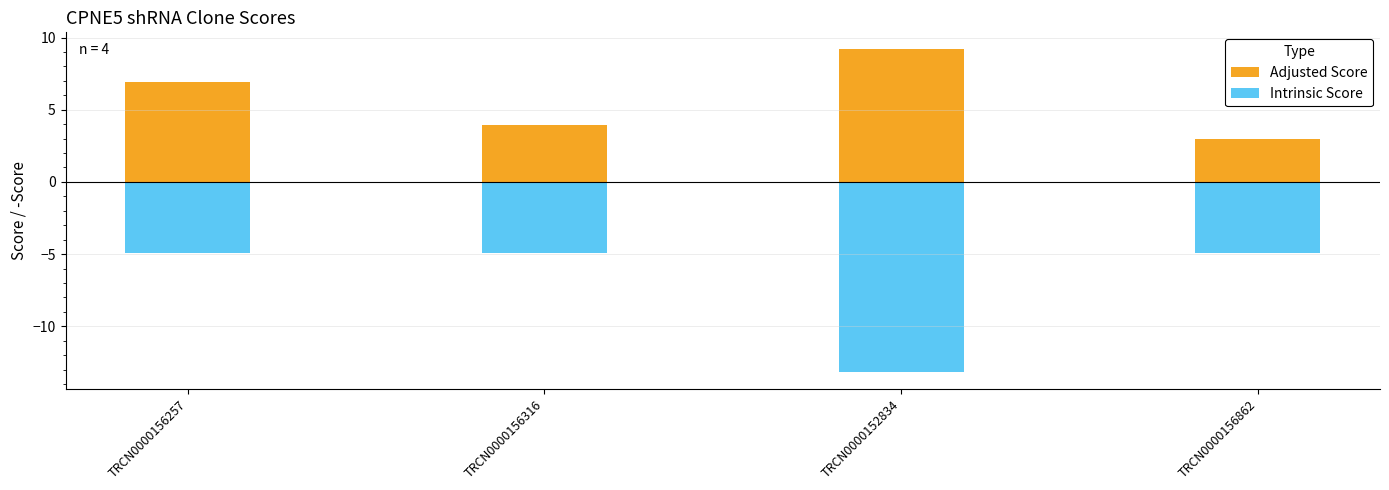

At how many categories does at least one series exceed 7?

1